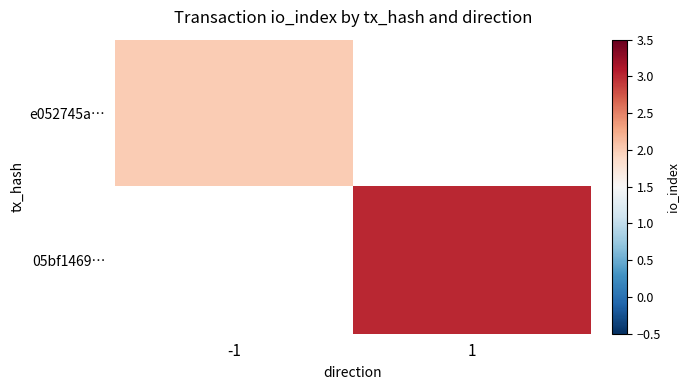

Is it true that e052745a… equals 1.0 at -1?

False